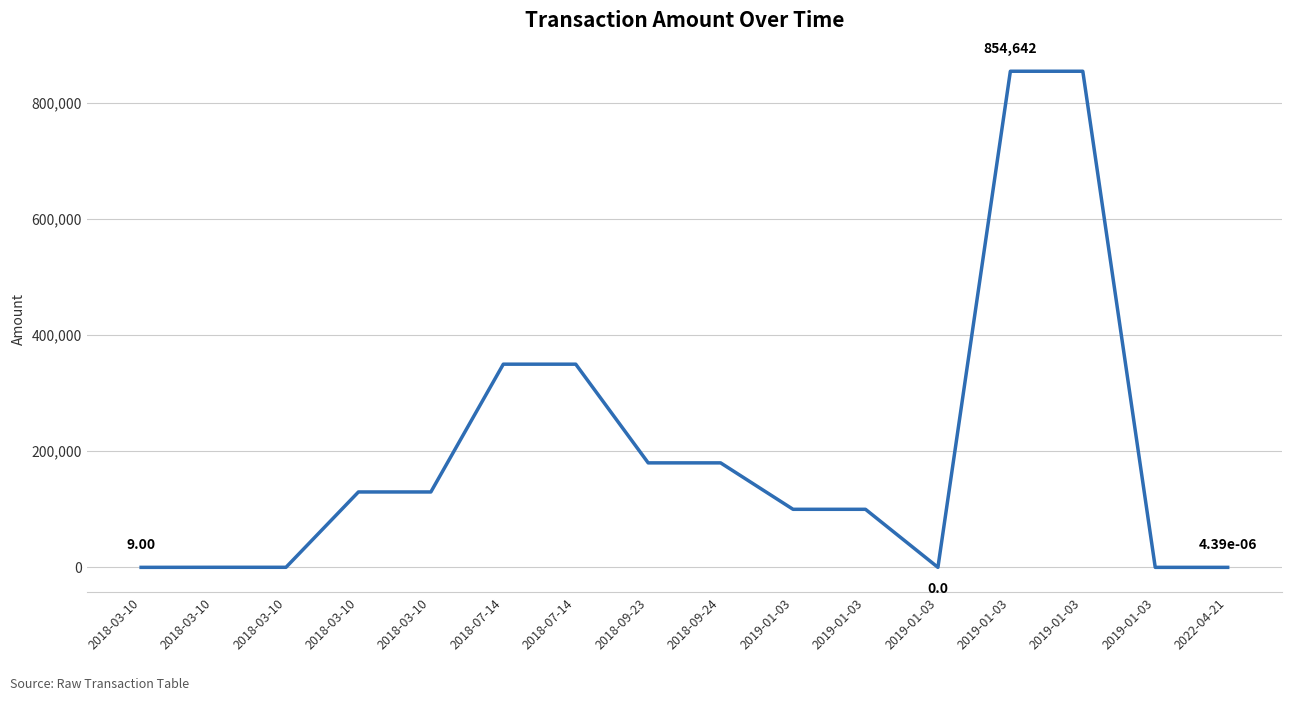

How many lines are shown in the chart?

1